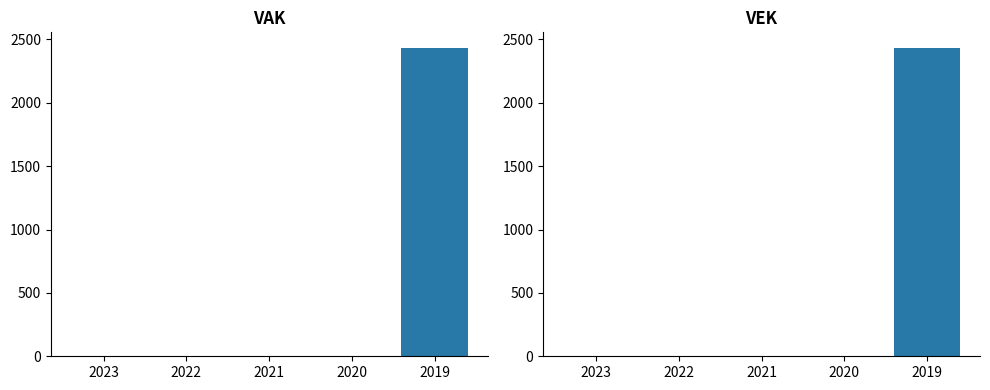

How many data points in VAK are above 0?

1